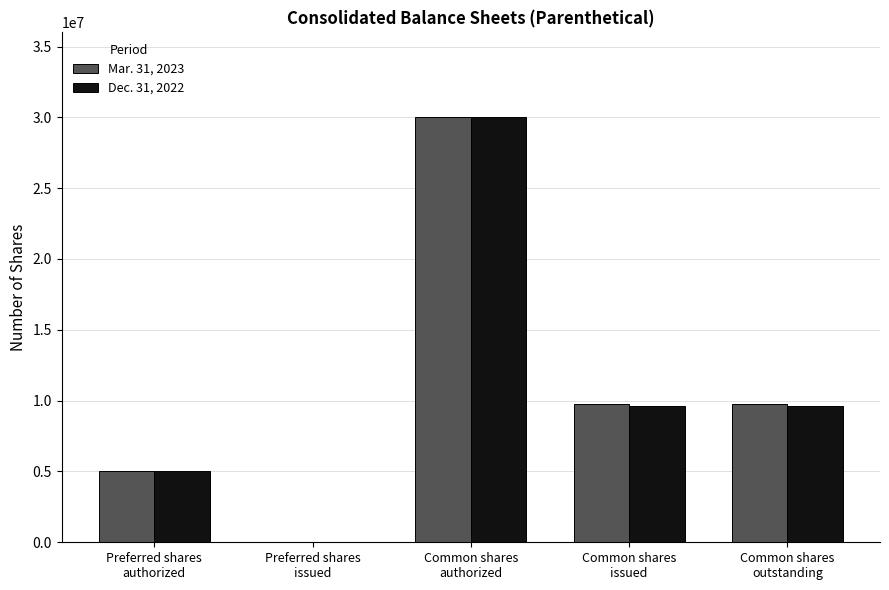

Are the bars horizontal?

No